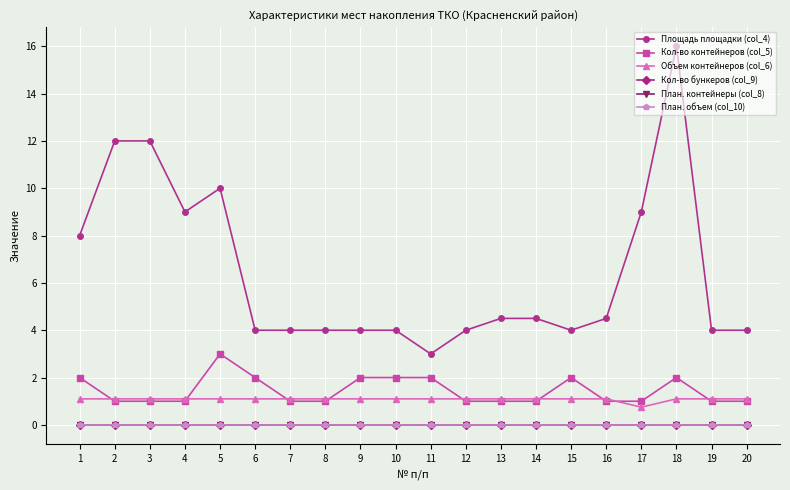

At which category does the chart reach its peak across all series?

18